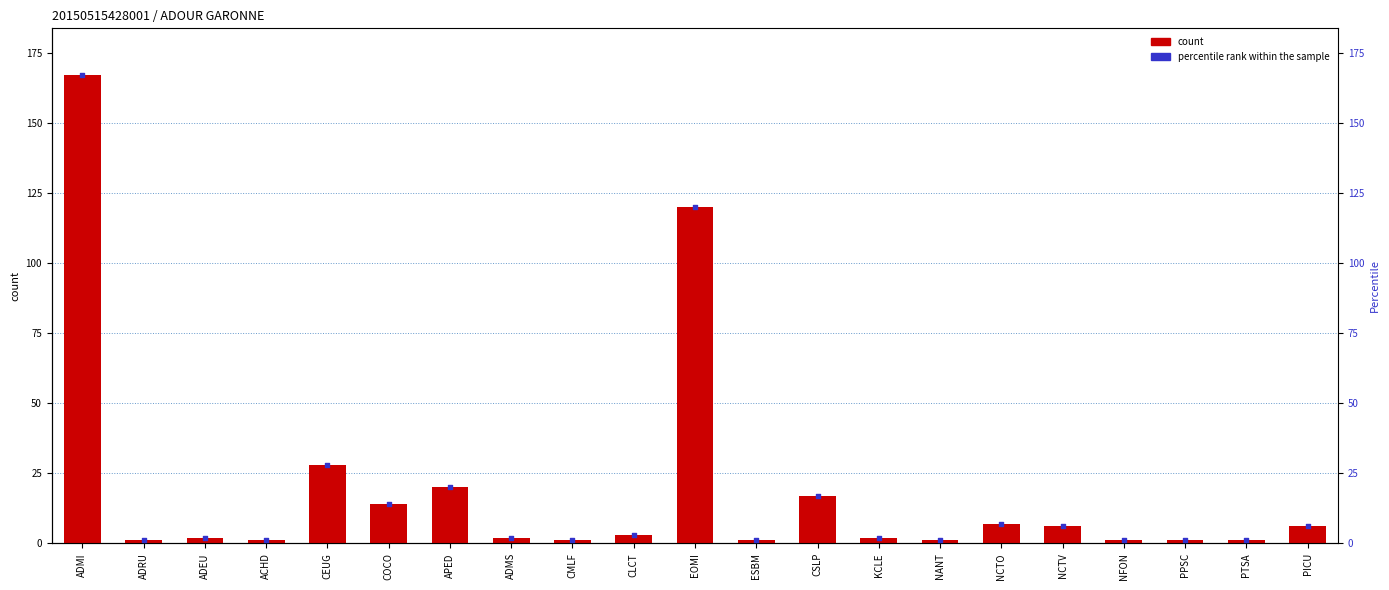

Which series contains the lowest Y value?

count